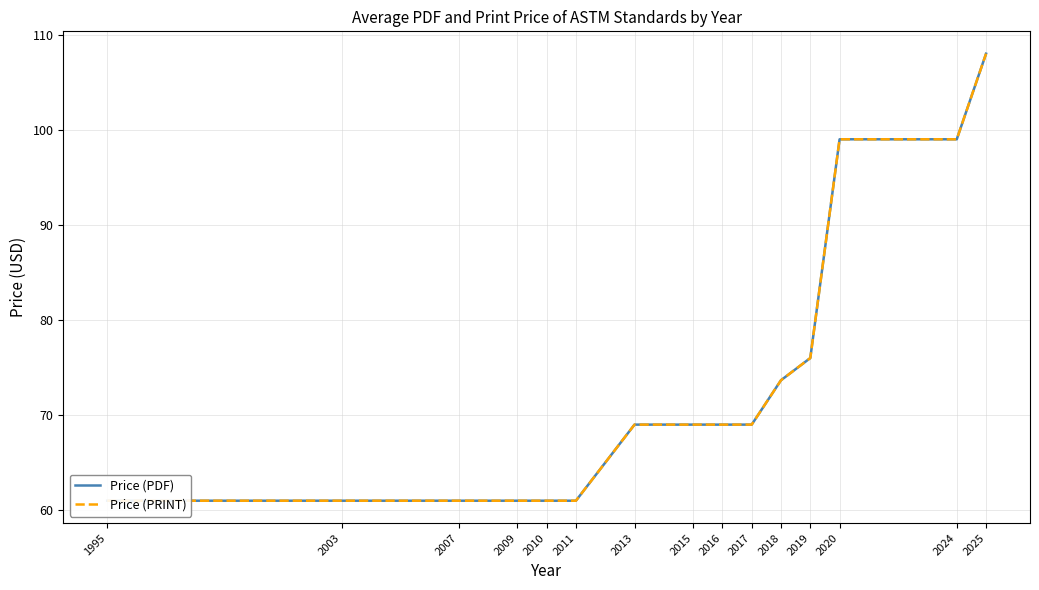

True or false: Price (PRINT) and Price (PDF) intersect in this chart.

False